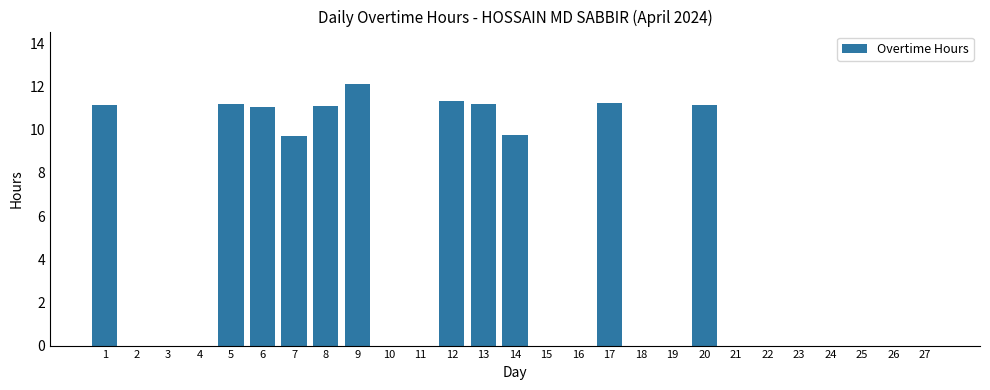

What is the greatest value displayed?

12.1